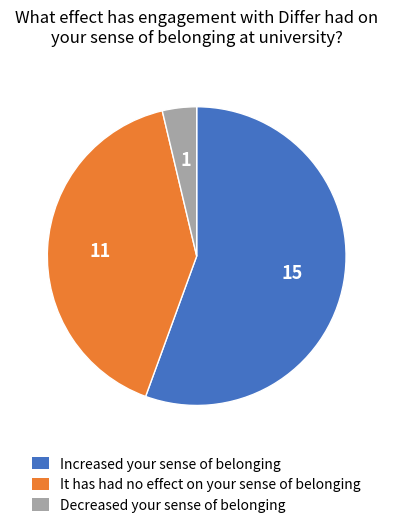

Which slice represents more than half of the pie?

Increased your sense of belonging